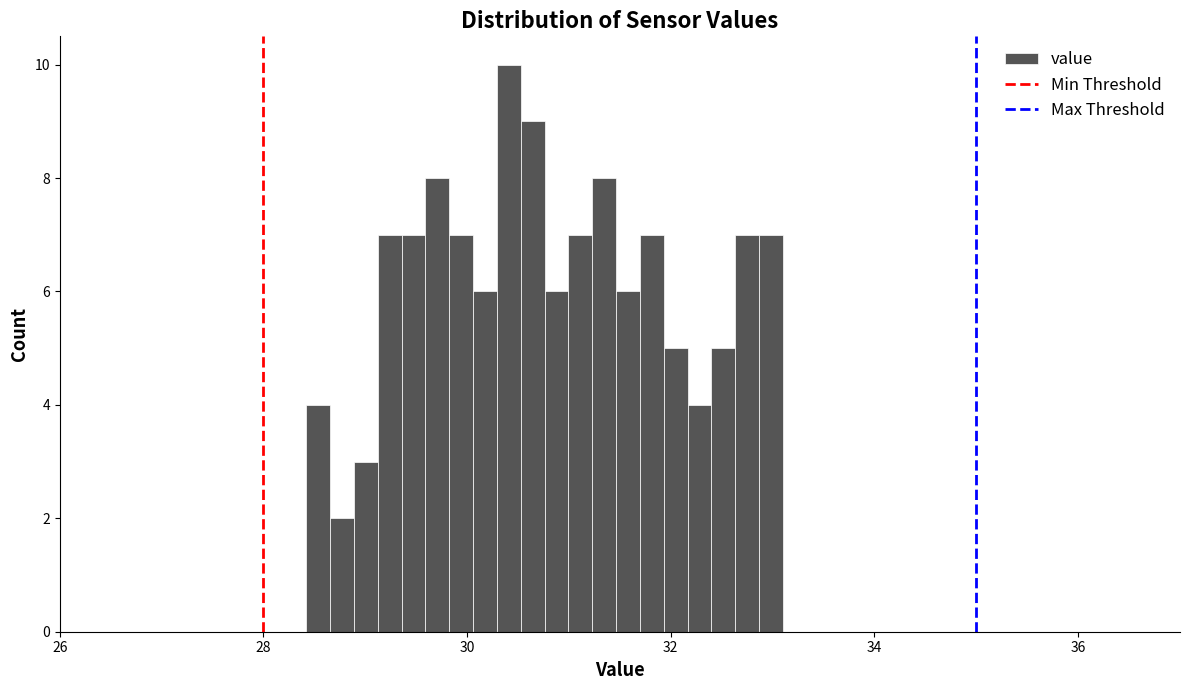

Around what value on the x-axis is the tallest bar? Give the approximate position of its centre, as read against the axis.

30.4